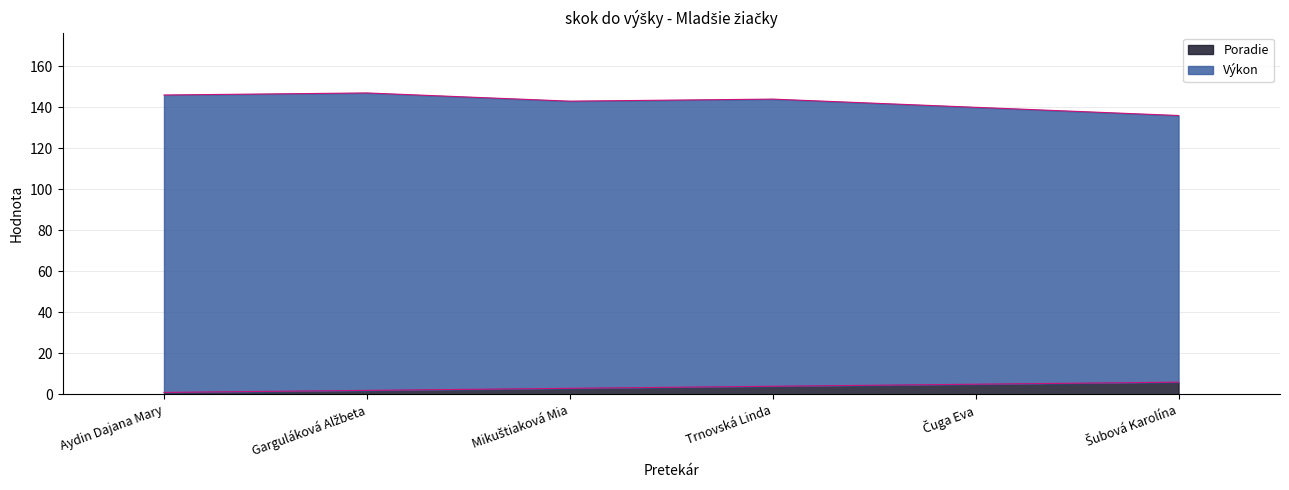

What is the maximum value for Poradie?

6